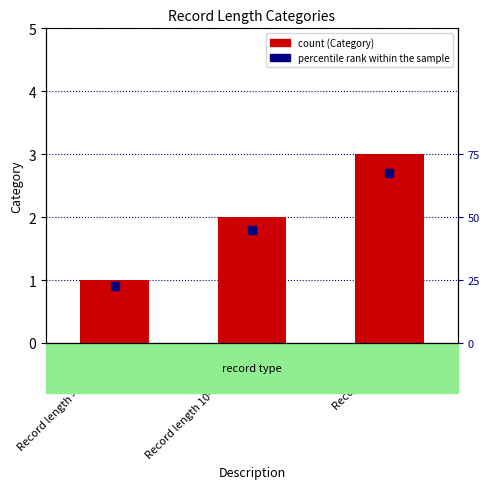

Are the bars horizontal?

No